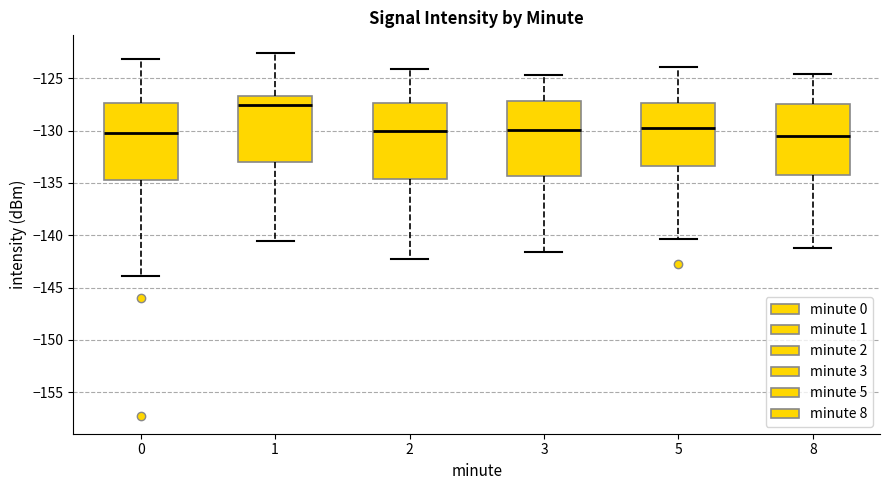

Where does the upper whisker of the box at x = 5 end on the y-axis? The values are not printed on the chart, so give them approximately, as read against the axis.

-124.0